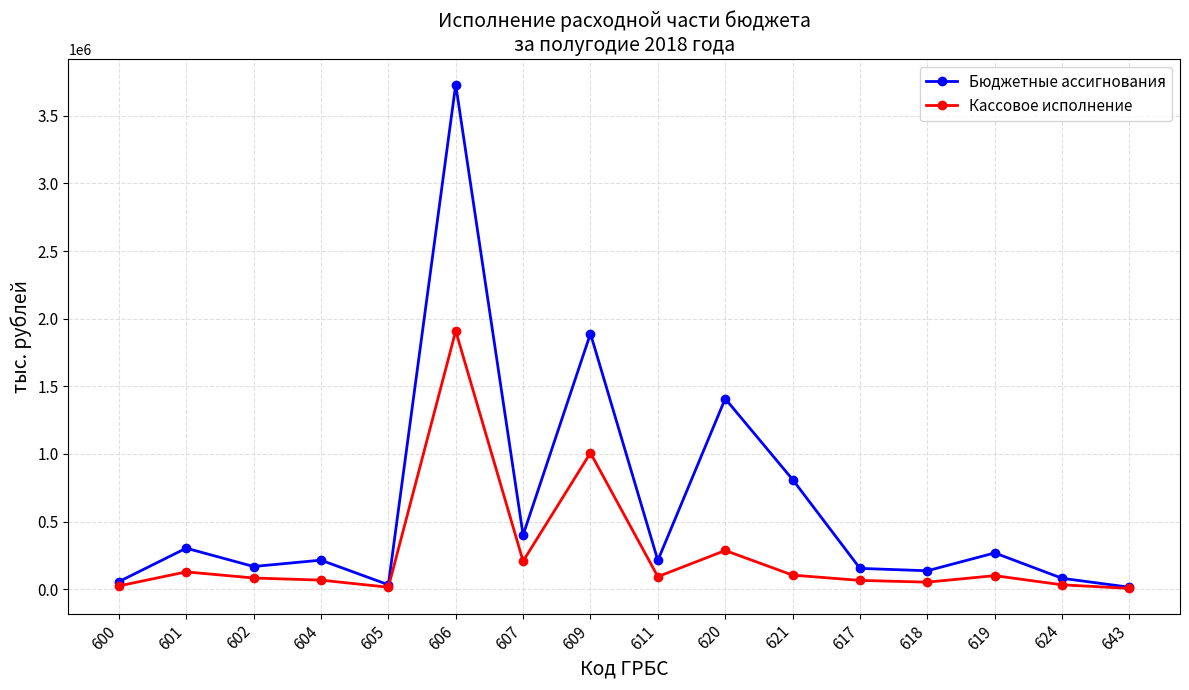

Which series has the largest range (max minus min)?

Бюджетные ассигнования